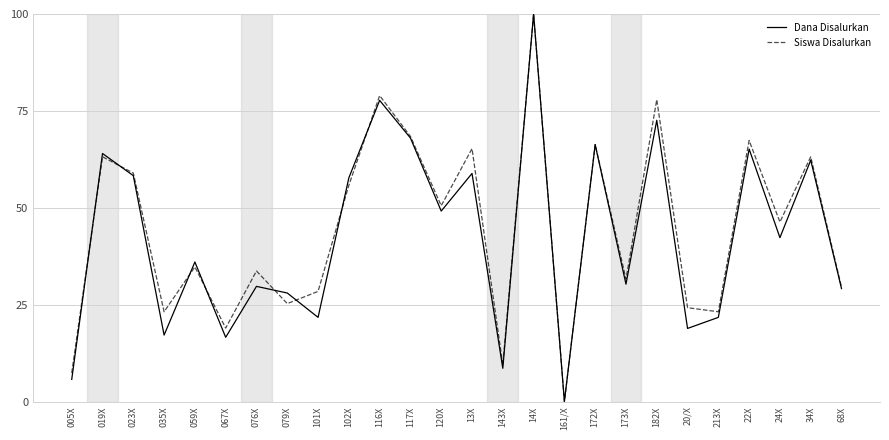

True or false: Siswa Disalurkan has more than 1 interior local peaks.

True